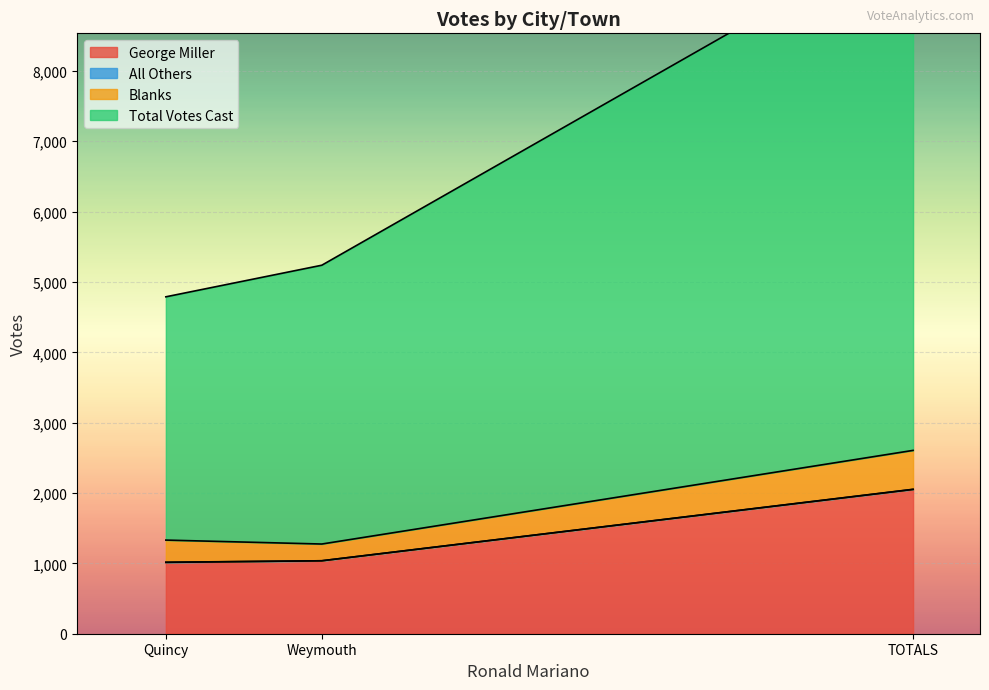

What is the difference between the highest and lowest values at Weymouth?

4201